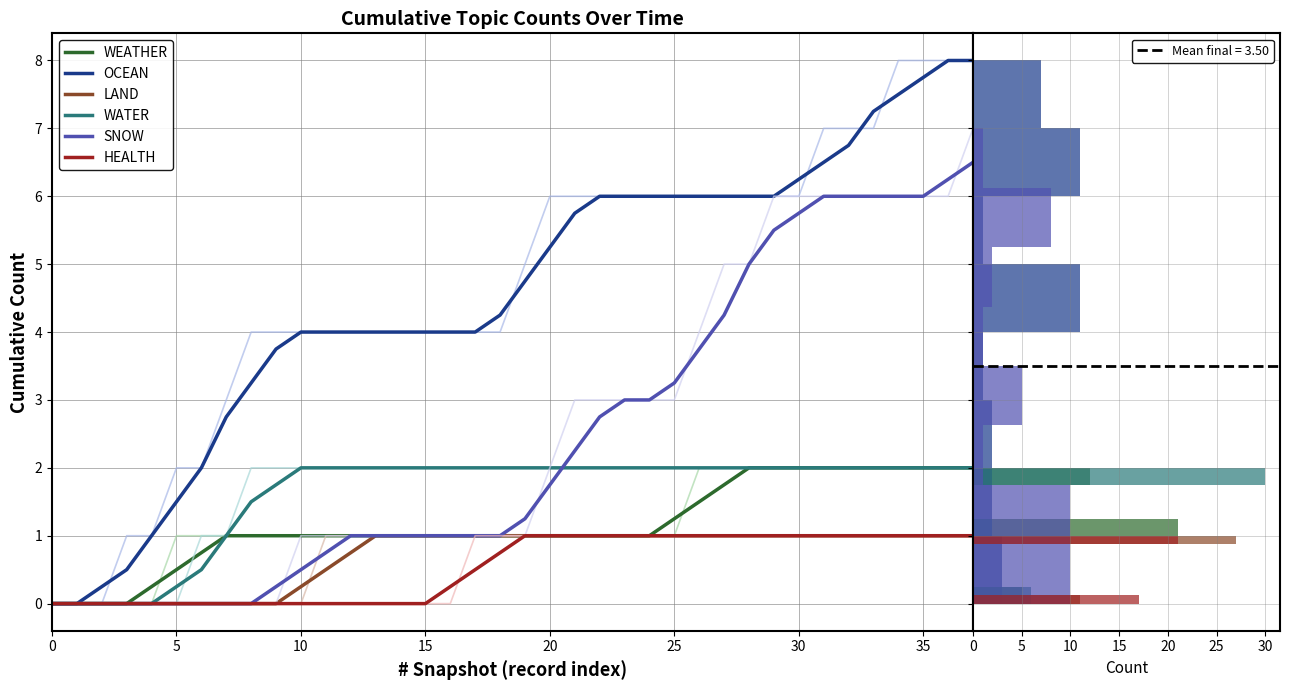

At which label does OCEAN first exceed 4?

18